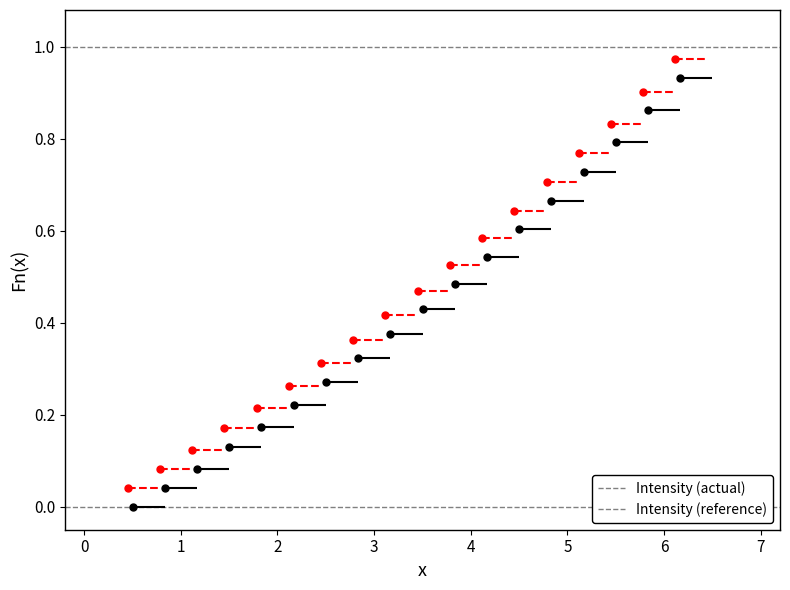

Is the value of Intensity (reference) at 0 greater than the value of Intensity (actual) at 1?

Yes